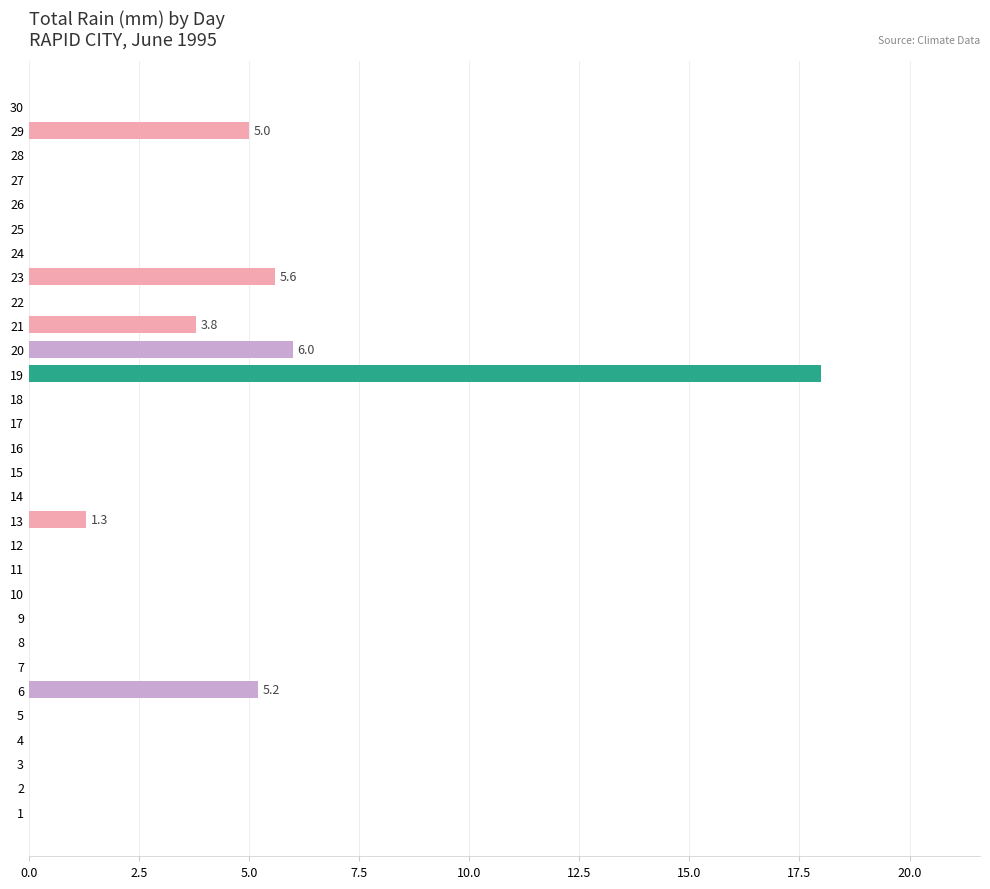

The chart shows a value of 1.9 at 19. True or false?

False